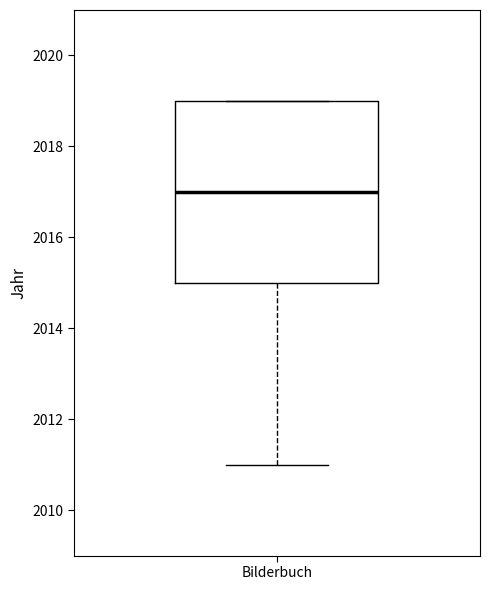

Transcribe this box plot: give where the median line is, the range the box spans, and where the two whiskers end, as read against the y-axis. The values are not printed on the chart, so give them approximately, as read against the axis.

median 2017, box 2015 to 2019, whiskers 2011 to 2019